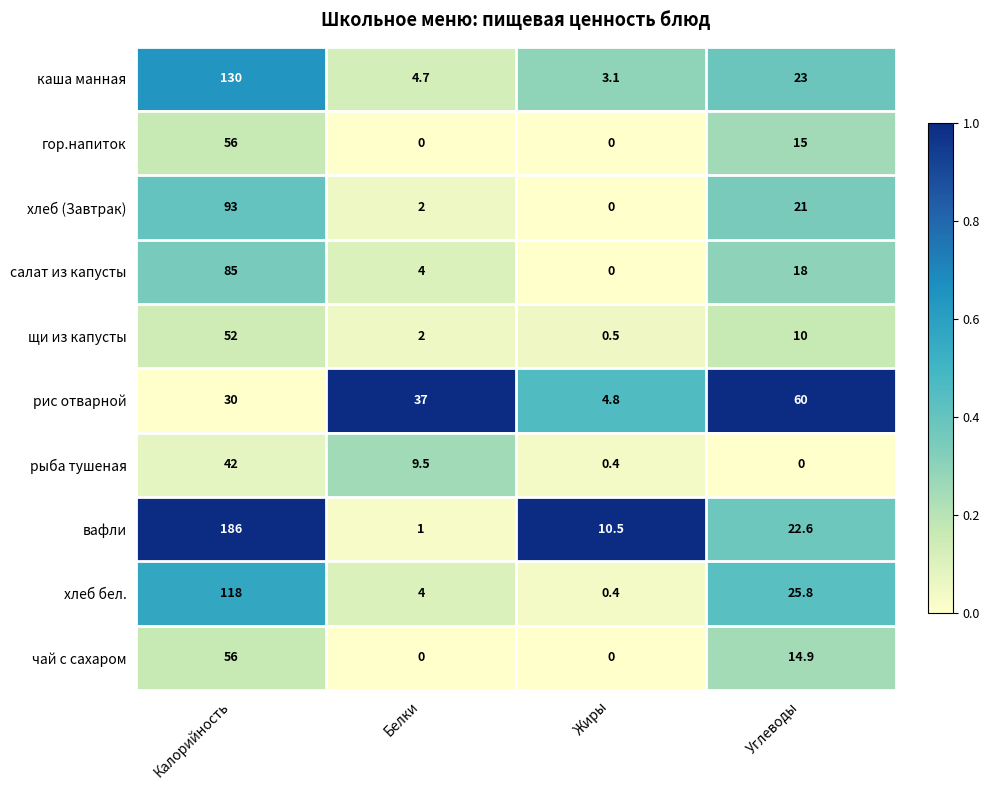

Rank the series at Углеводы from highest to lowest value.

рис отварной, хлеб бел., каша манная, вафли, хлеб (Завтрак), салат из капусты, гор.напиток, чай с сахаром, щи из капусты, рыба тушеная